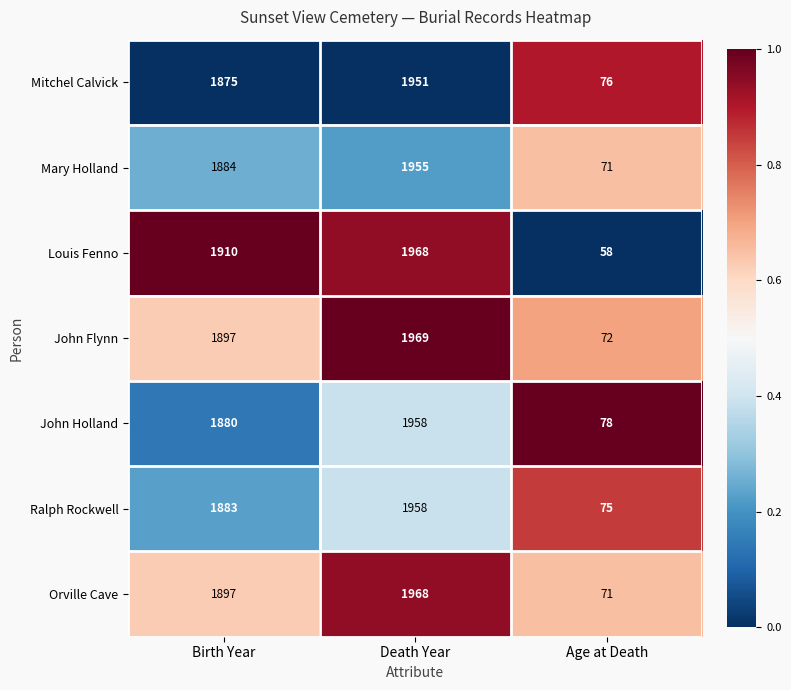

Where is Mary Holland nearest to the value 1013?

Birth Year